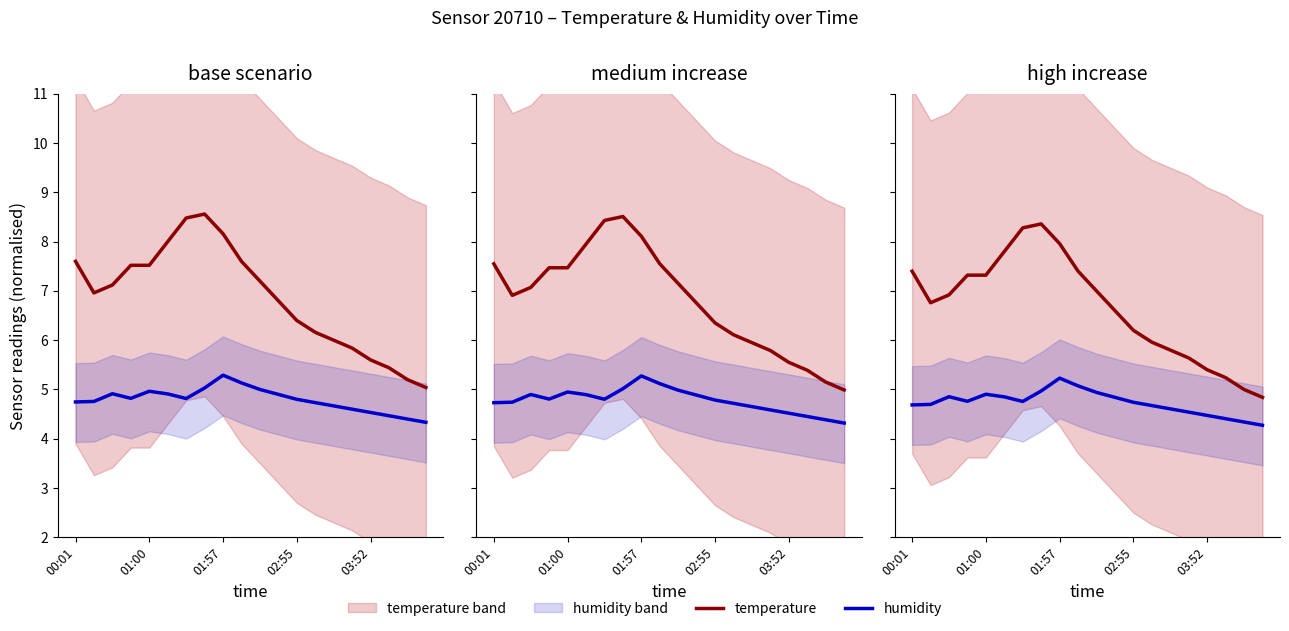

How many categories are shown in the chart?

20